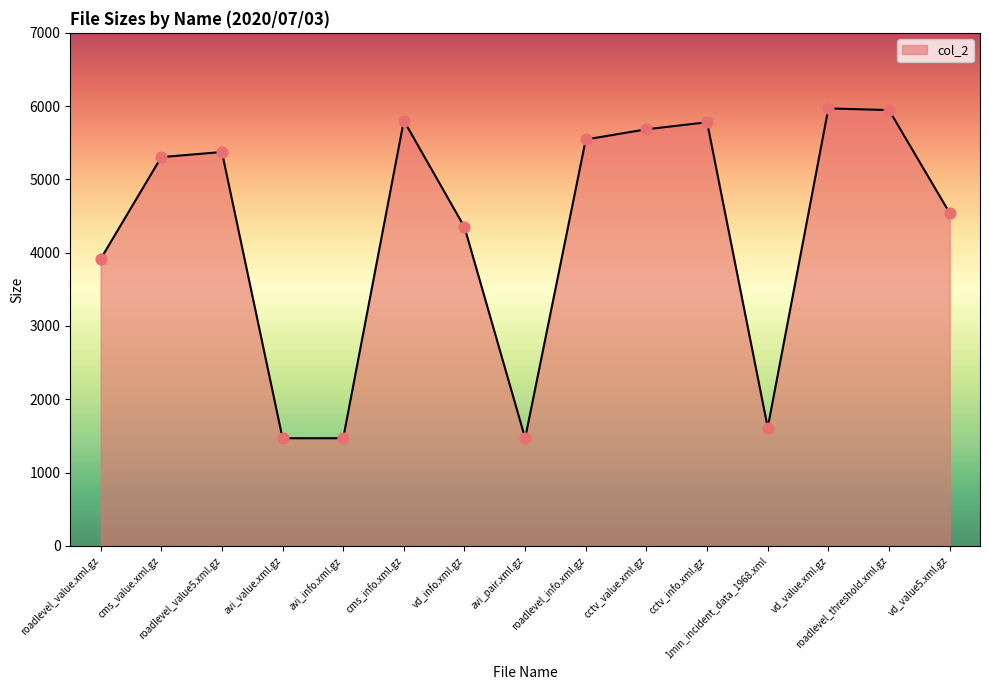

Between vd_value5.xml.gz and cctv_value.xml.gz, which is larger?

cctv_value.xml.gz